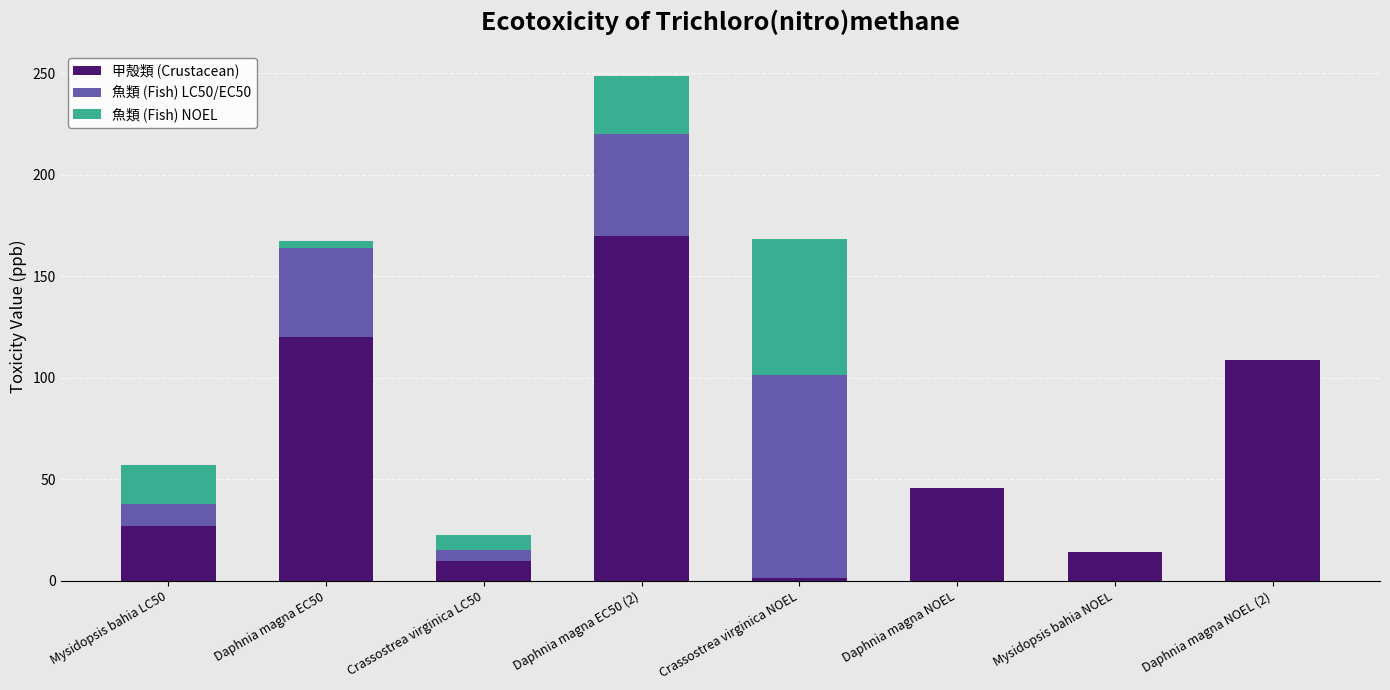

At which category is the sum across all series the highest?

Daphnia magna EC50 (2)